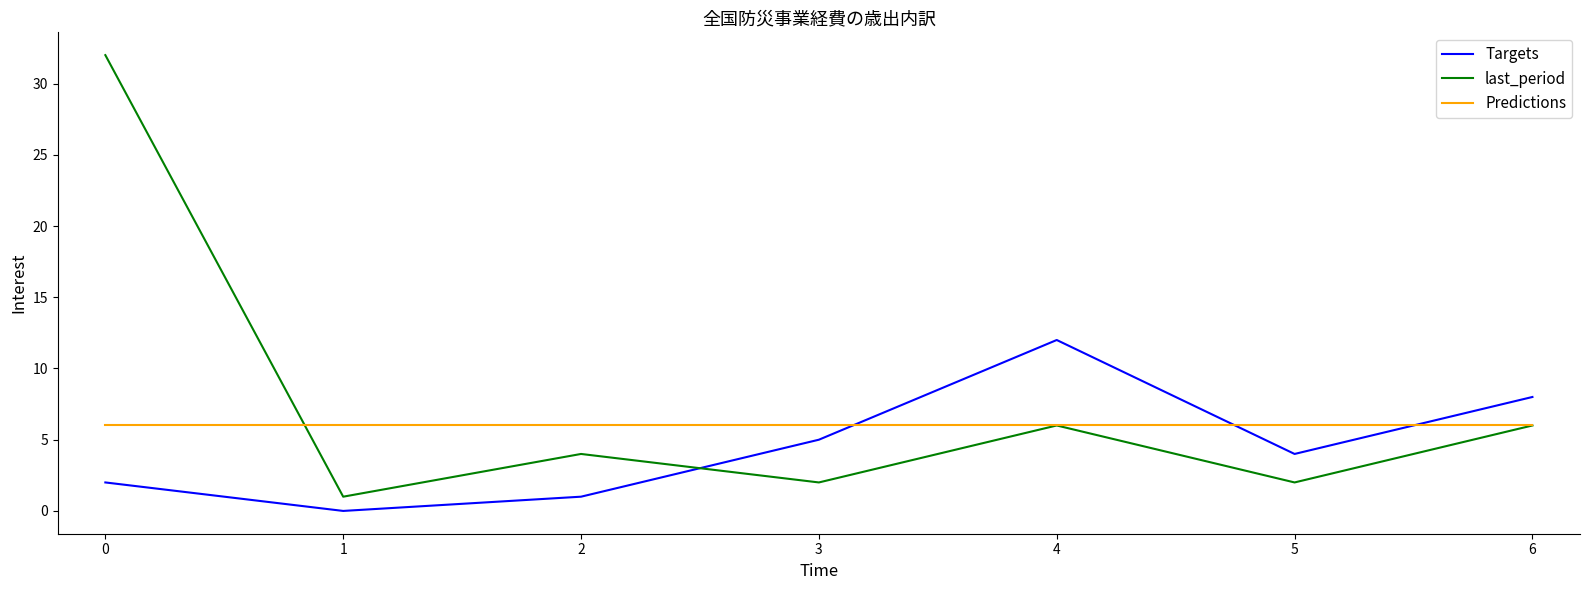

The value of last_period at 6 is 6. True or false?

True